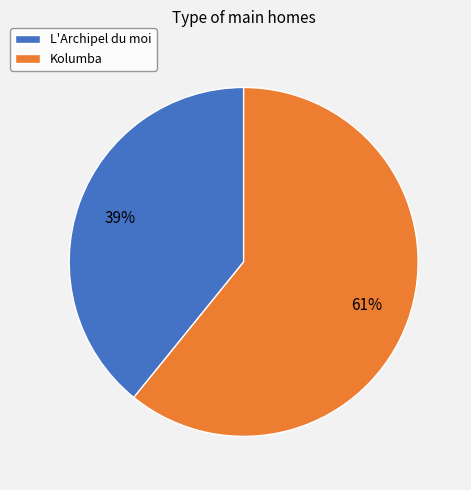

Between L'Archipel du moi and Kolumba, which is larger?

Kolumba